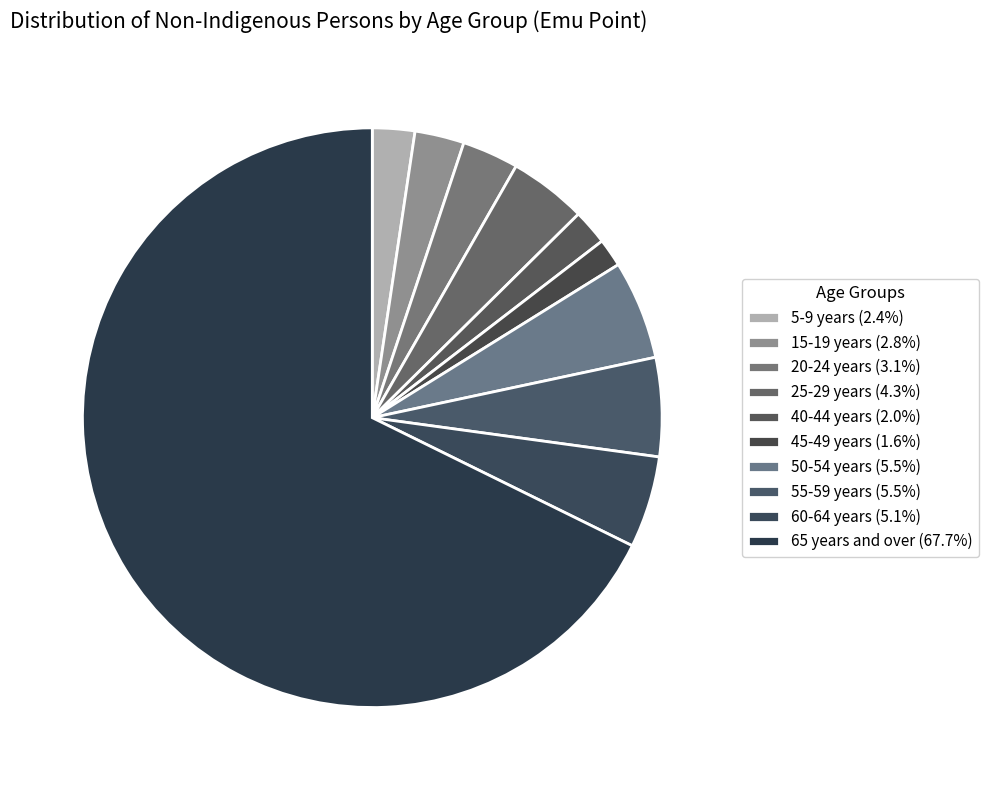

How many segments does this pie chart have?

10